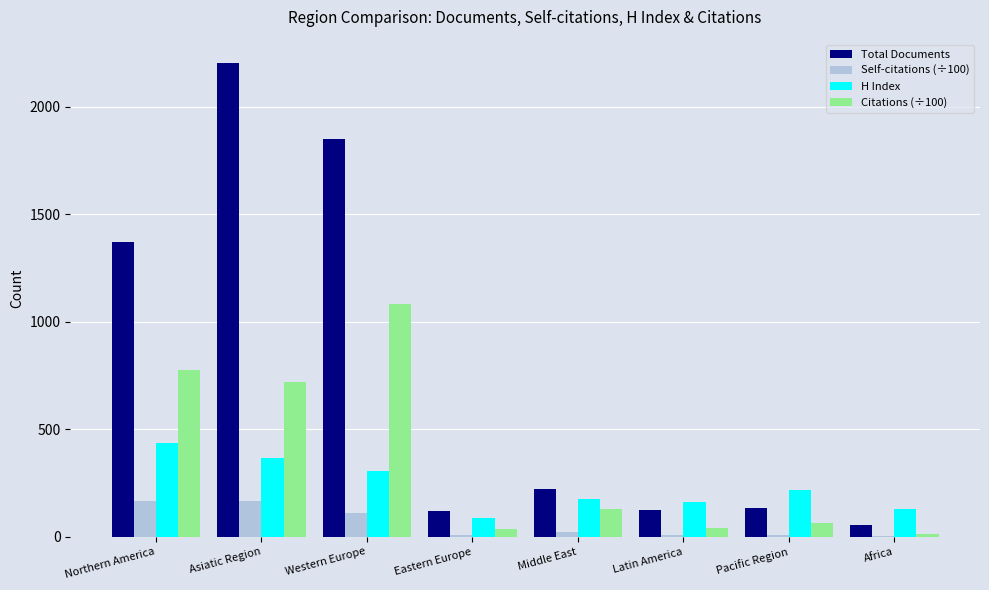

Are the bars horizontal?

No